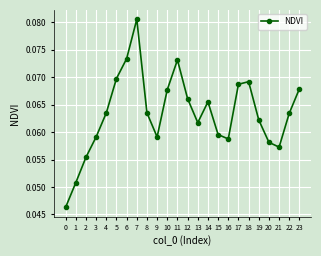

True or false: the data has more than 0 interior local peaks.

True